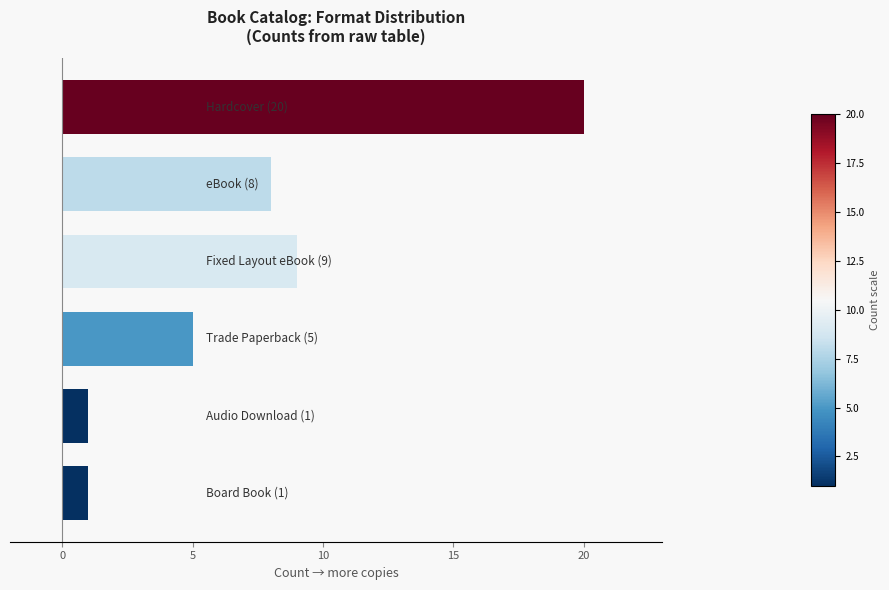

What is the value of the 3rd bar from the top?

9